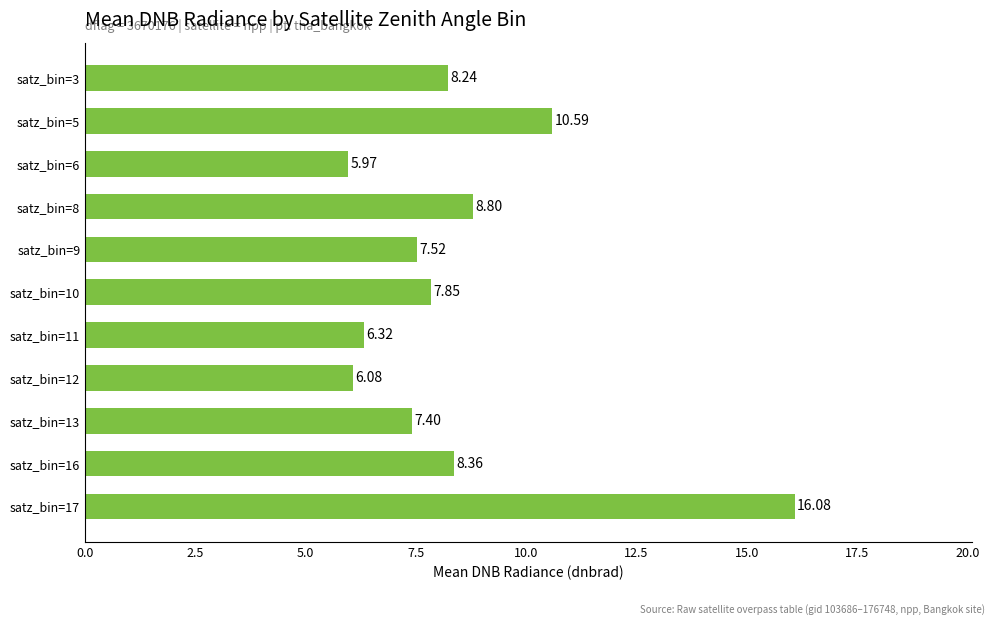

Does the chart contain any negative values?

No